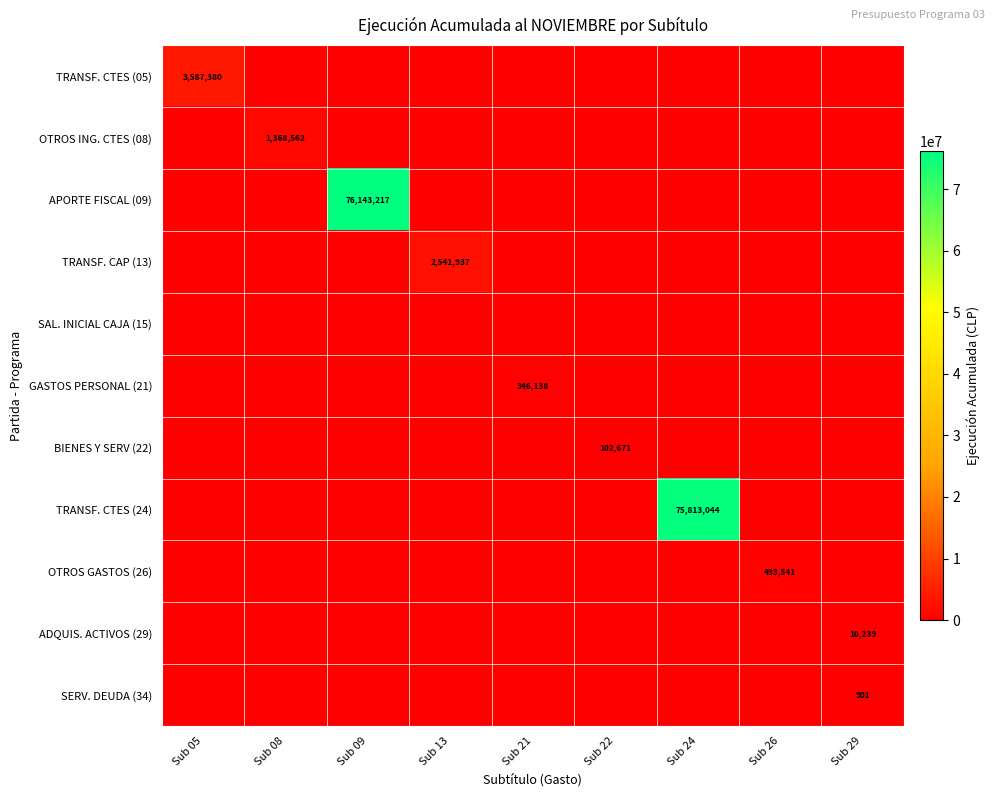

At which label does BIENES Y SERV (22) reach its peak?

Sub 22